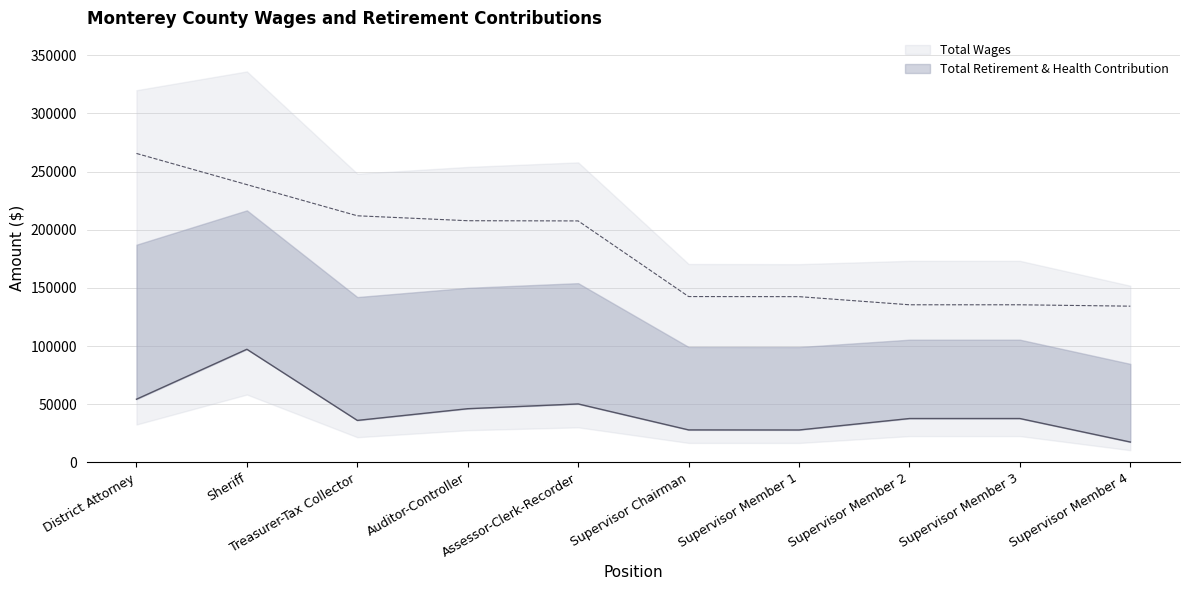

What is the value of the Total Wages point at the 1st from the left?

265658